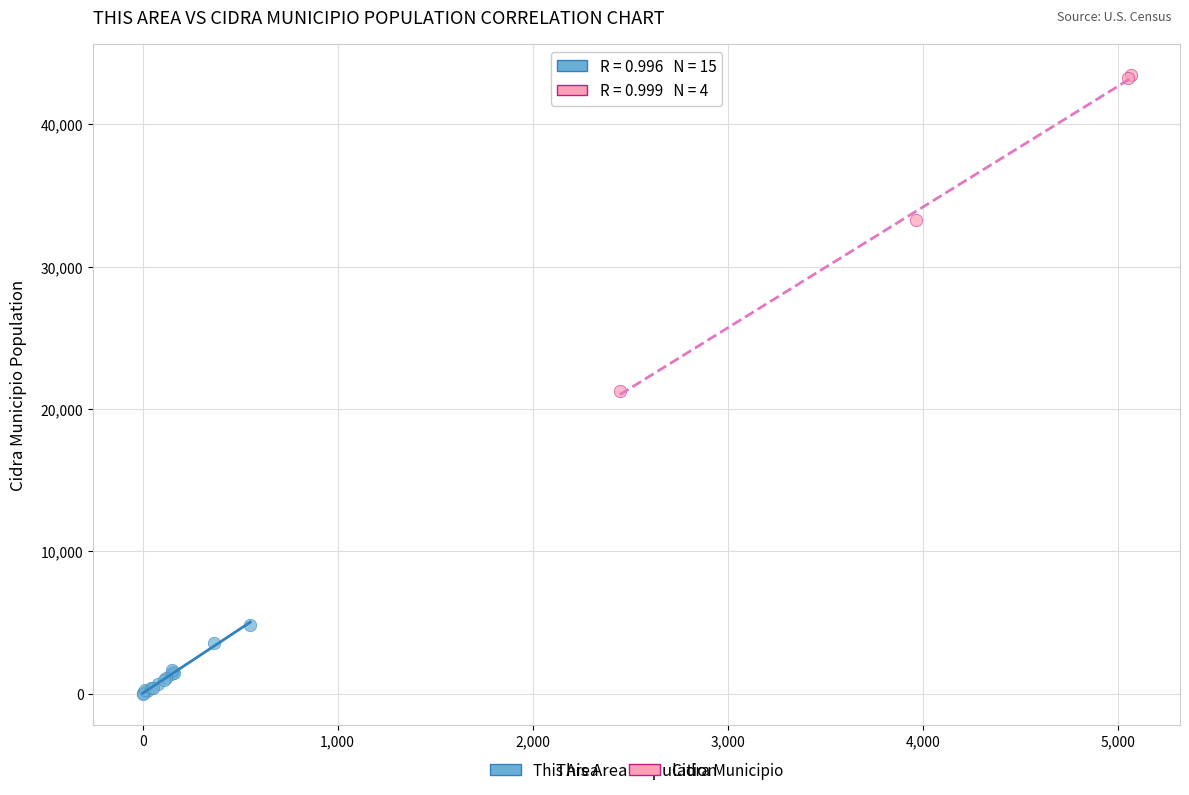

Which series reaches the minimum Y coordinate?

This Area